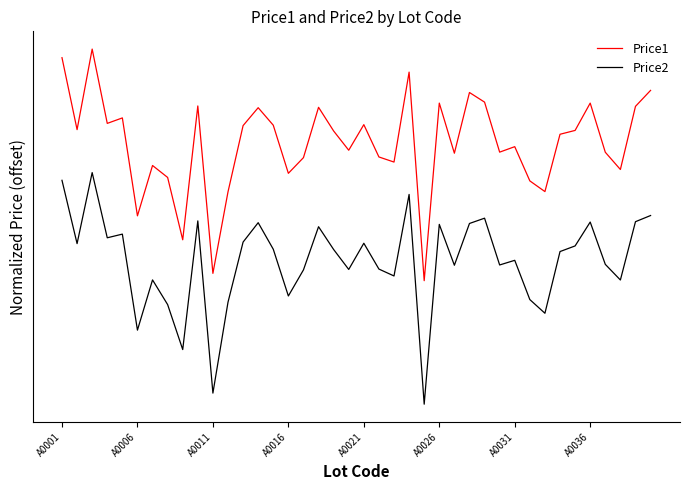

Does the chart have visible grid lines?

No